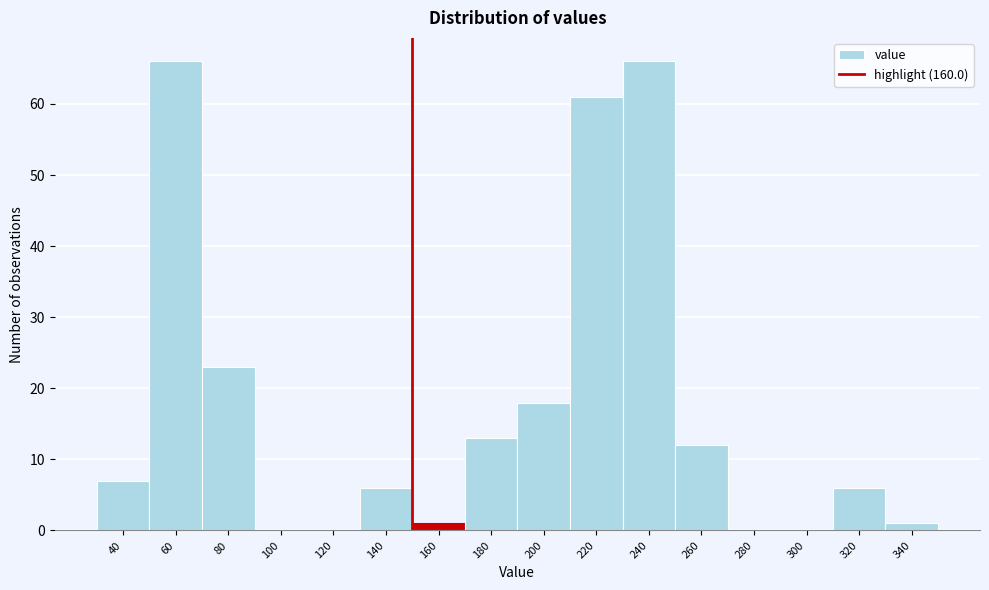

Reading left to right, extract all data points from this chart.

40=7	60=66	80=23	100=0	120=0	140=6	160=1	180=13	200=18	220=61	240=66	260=12	280=0	300=0	320=6	340=1